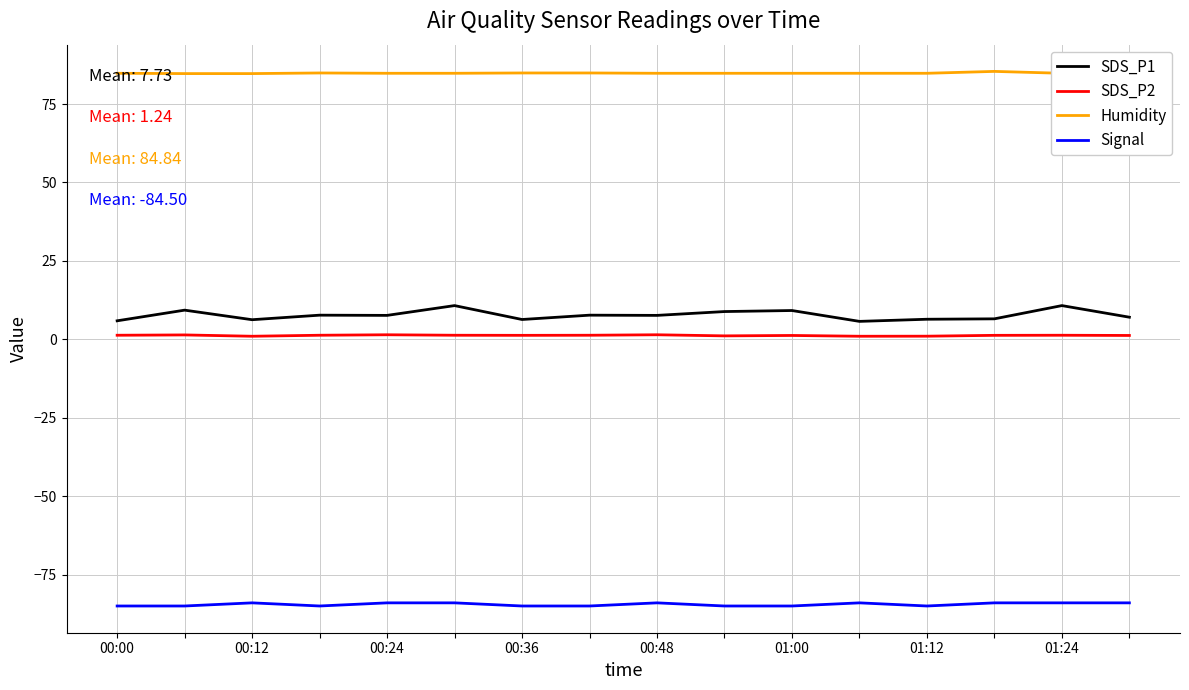

What is the sum of all Humidity values?

1357.5